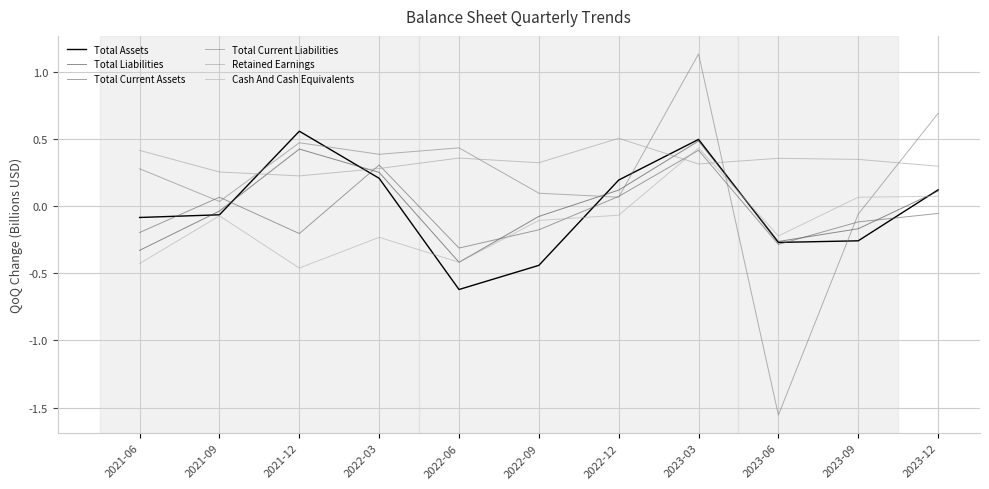

What is the spread (max minus min) of values at 2021-12?

1.0